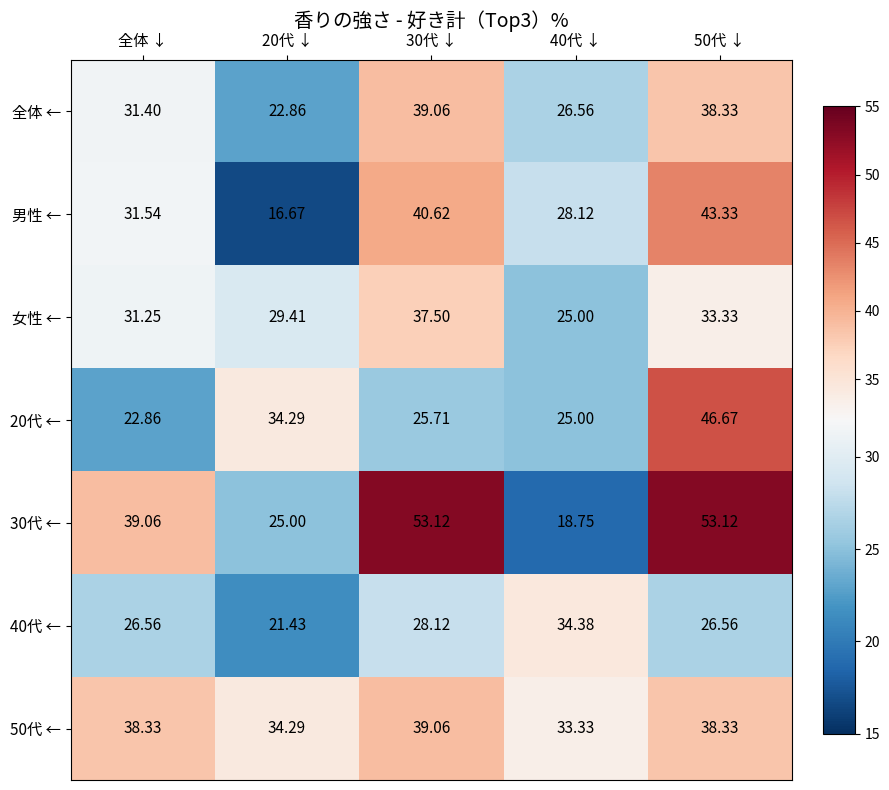

Where is 女性 ← nearest to the value 31?

全体 ↓